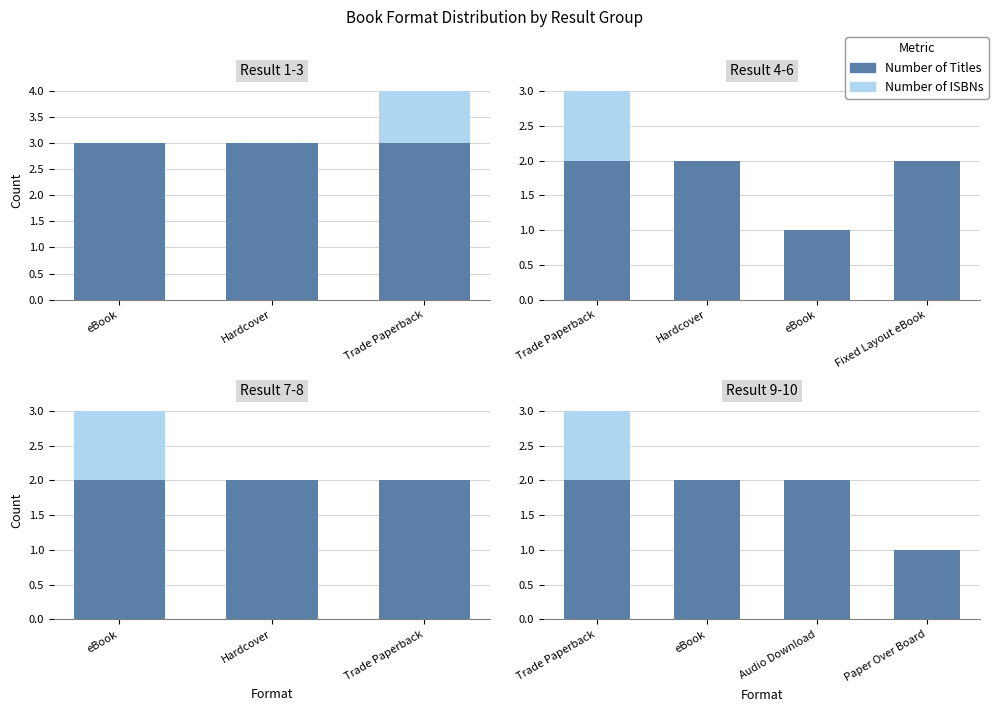

The Number of ISBNs series shows 2 at eBook. True or false?

True